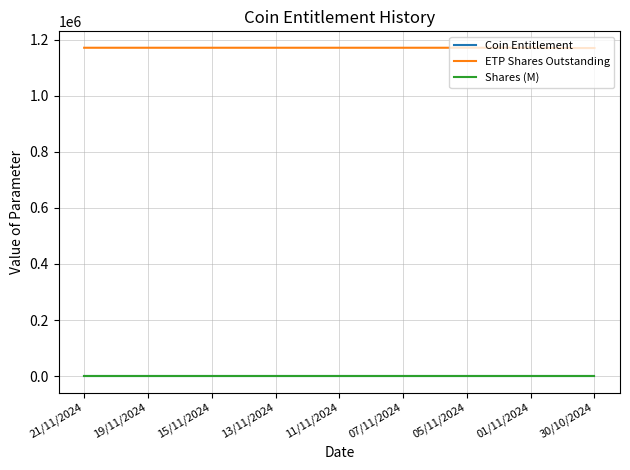

True or false: Coin Entitlement and ETP Shares Outstanding intersect in this chart.

False